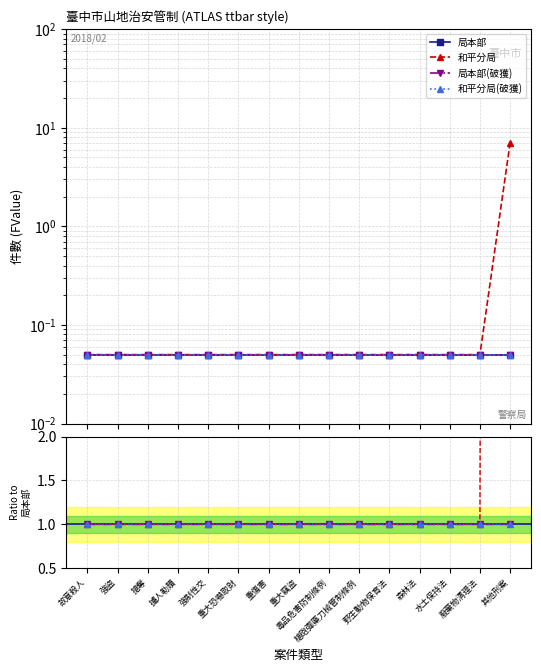

Is this an area chart (filled region under the line)?

No